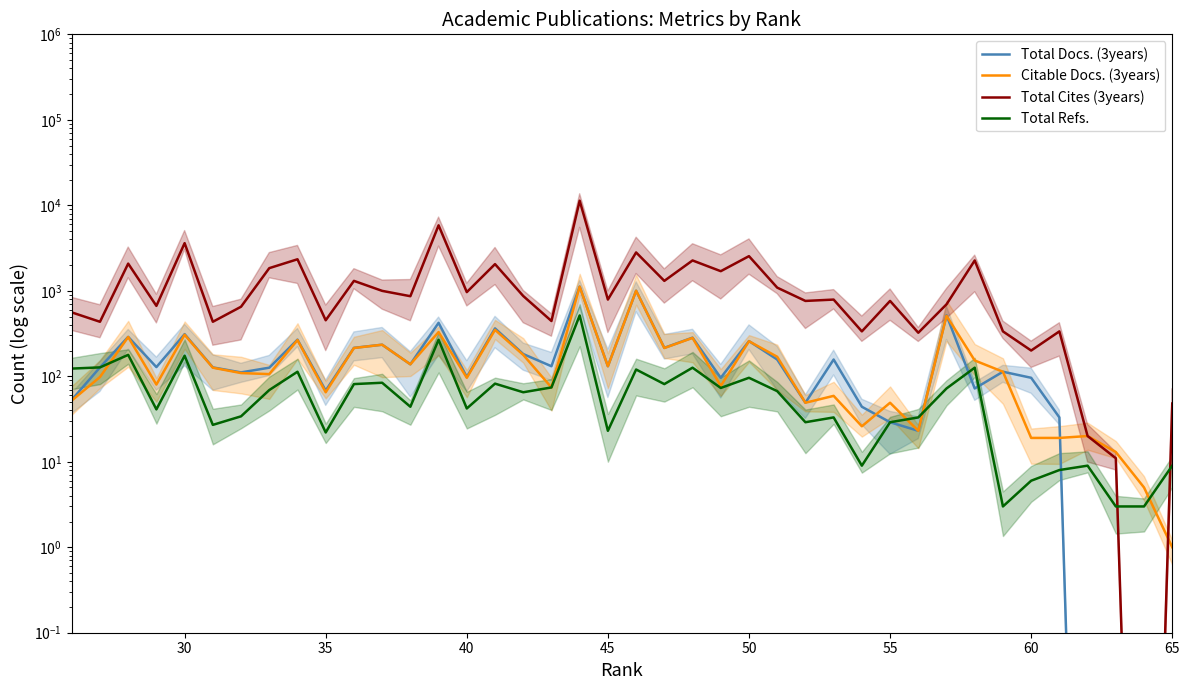

At how many categories does at least one series exceed 11229?

1